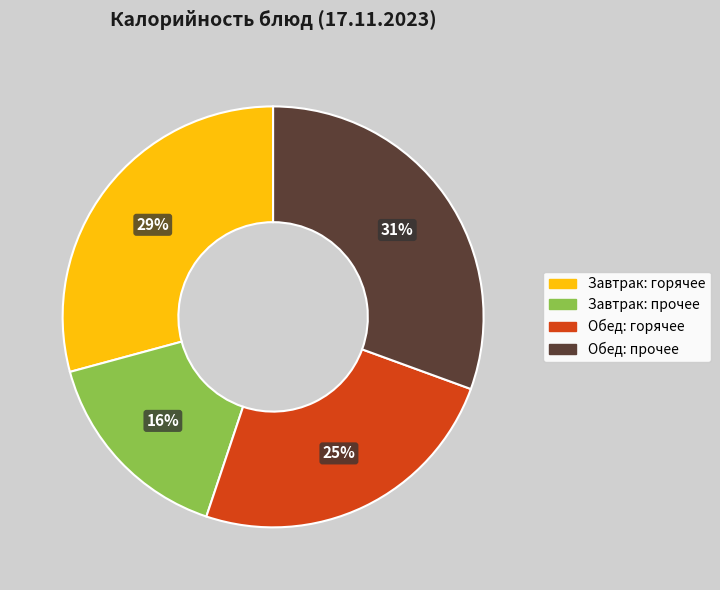

How many segments does this pie chart have?

4